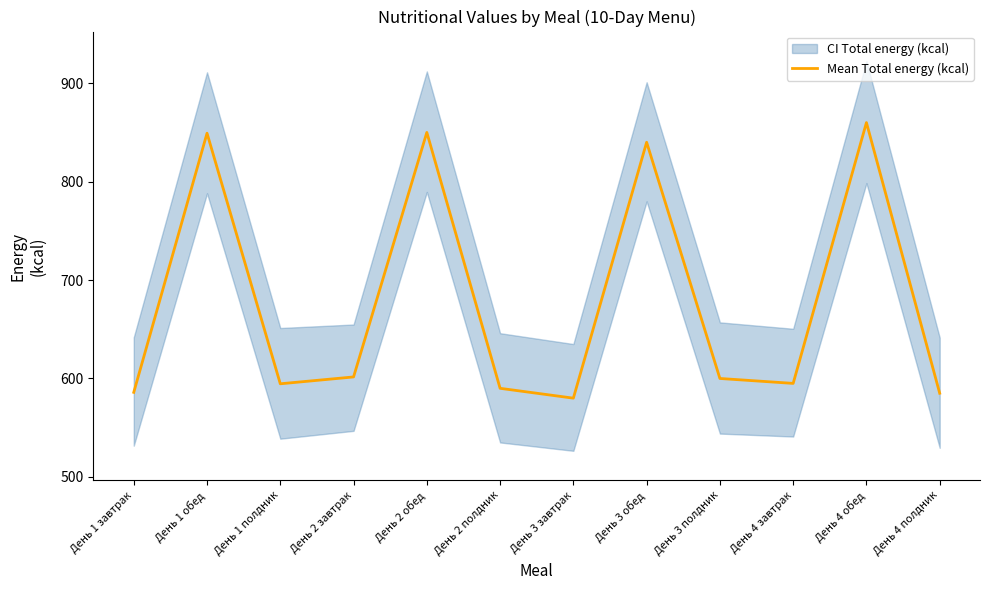

Reading right to left, extract all data points from this chart.

День 4 полдник=585.0	День 4 обед=860.0	День 4 завтрак=595.0	День 3 полдник=600.0	День 3 обед=840.0	День 3 завтрак=580.0	День 2 полдник=590.0	День 2 обед=850.0	День 2 завтрак=601.6	День 1 полдник=594.6	День 1 обед=849.2	День 1 завтрак=585.9